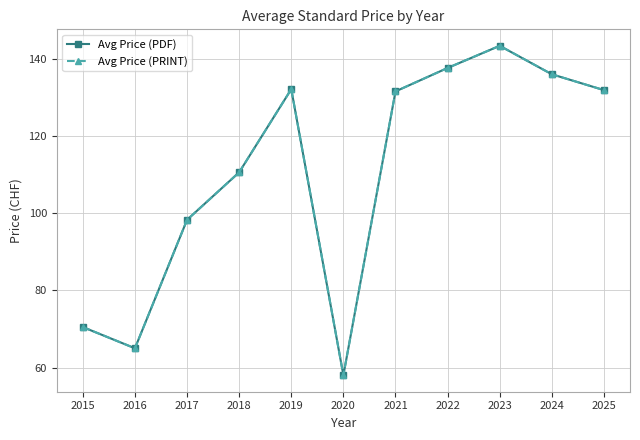

Reading left to right, transcribe all the data shown in this chart.

Avg Price (PDF): 70.5	65.0	98.3	110.7	132.2	58.0	131.7	137.8	143.5	136.1	132.0
Avg Price (PRINT): 70.5	65.0	98.3	110.7	132.2	58.0	131.7	137.8	143.5	136.1	132.0